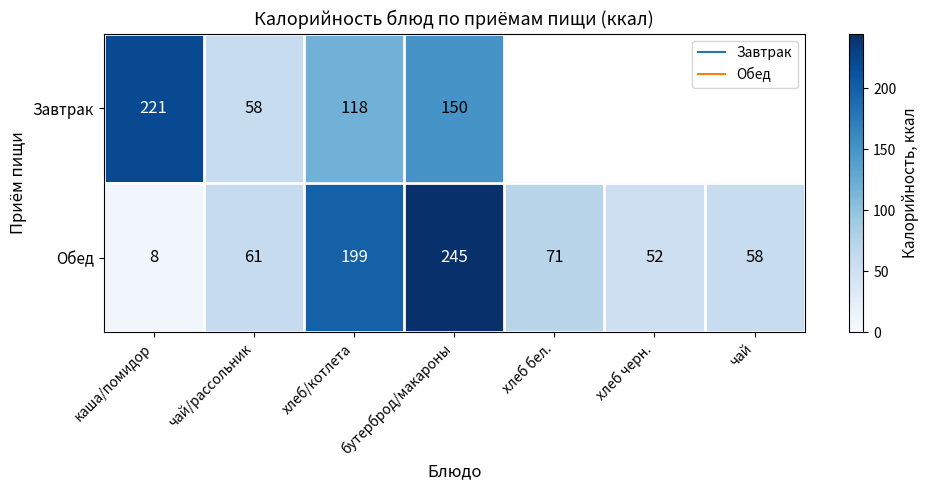

Rank the series by their average value, from highest to lowest.

Завтрак, Обед